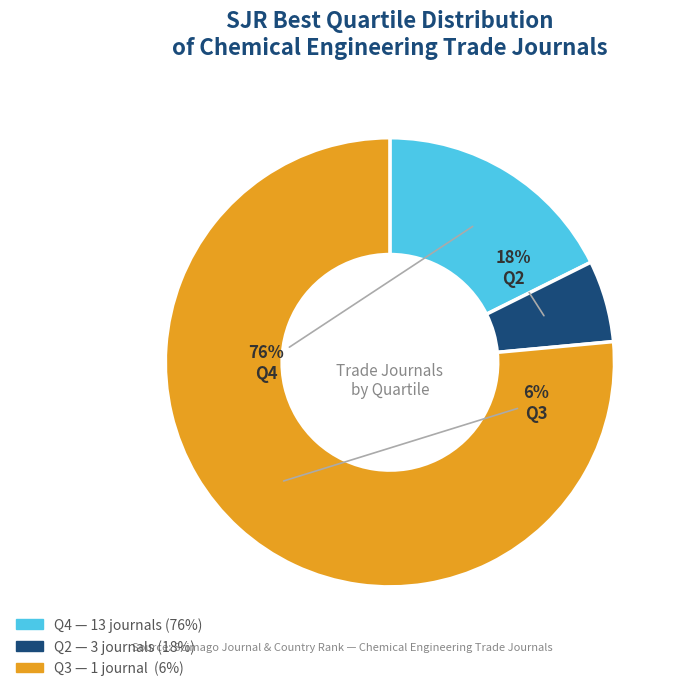

Which slice is the largest?

Q4